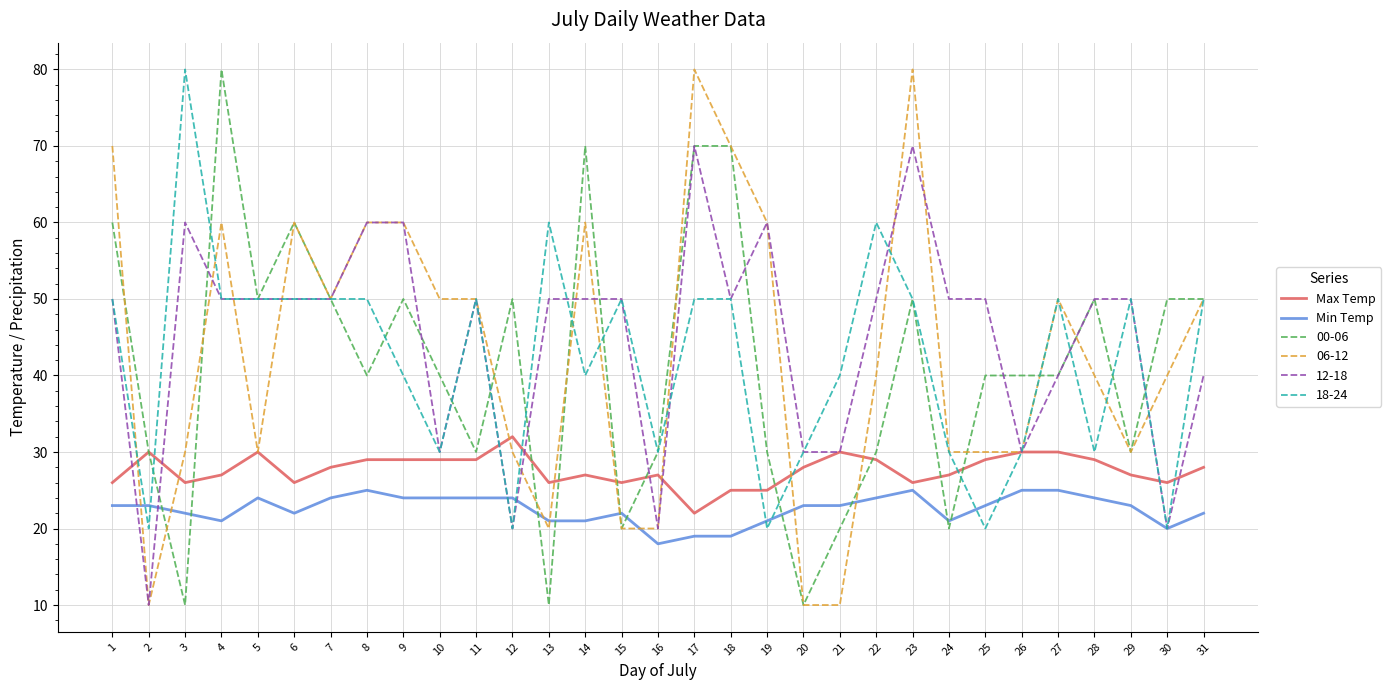

The value of Max Temp at 20 is 28. True or false?

True